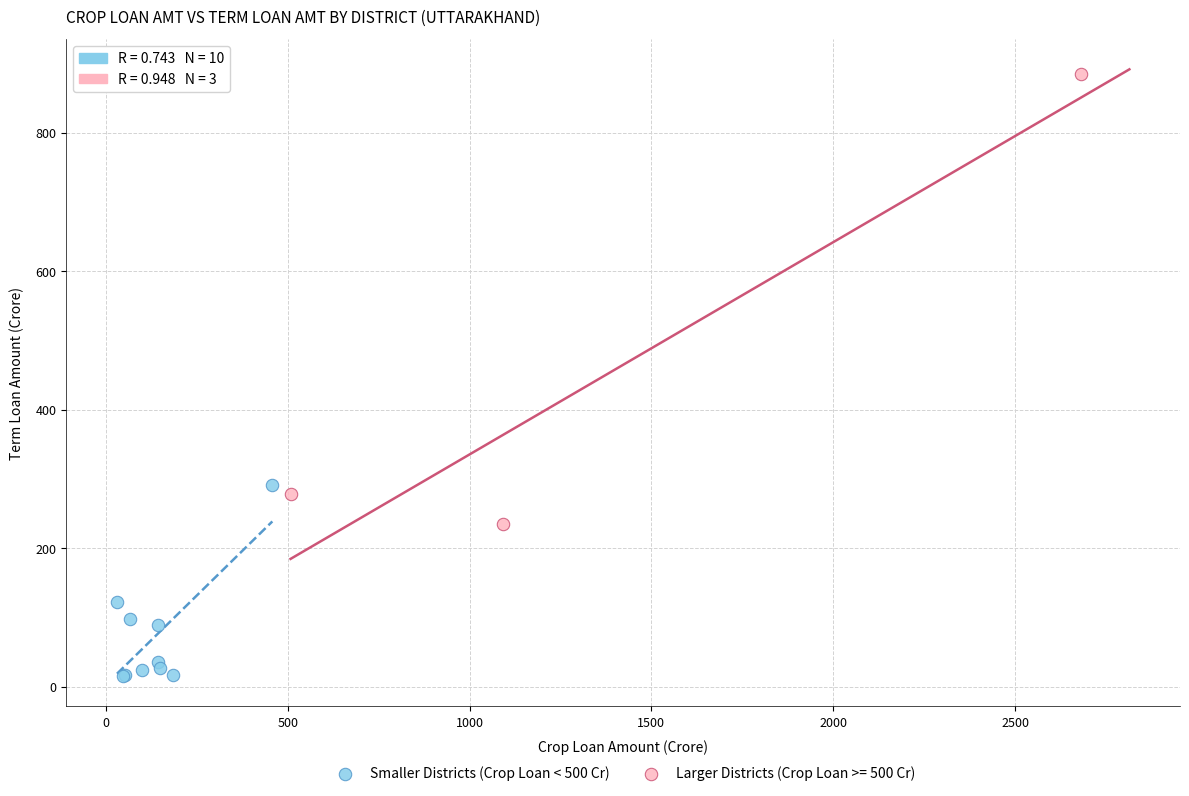

Which series has the largest Y range (max minus min)?

Larger Districts (Crop Loan >= 500 Cr)